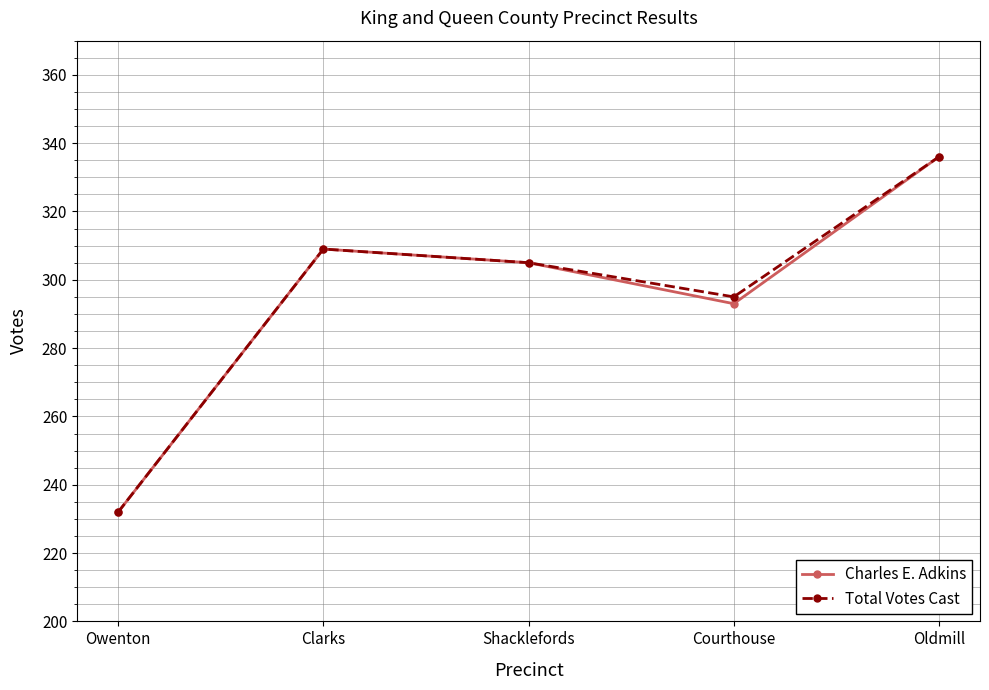

The value of Total Votes Cast at Courthouse is 295. True or false?

True